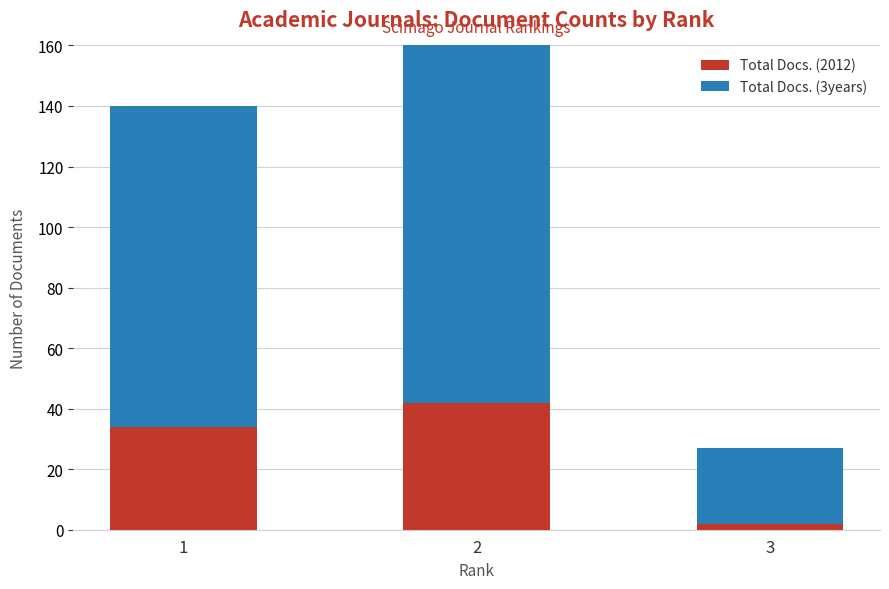

The value of Total Docs. (2012) at 3 is 2. True or false?

True